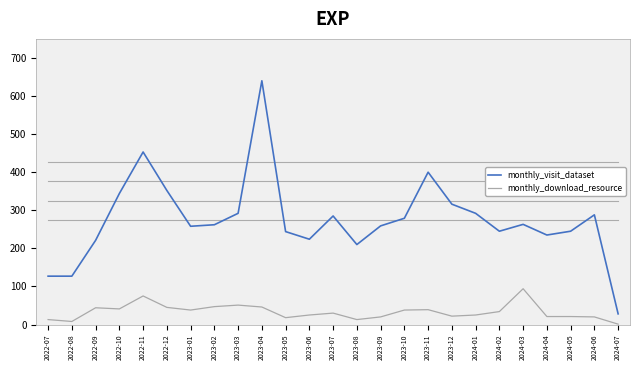

Rank the series by their average value, from lowest to highest.

monthly_download_resource, monthly_visit_dataset